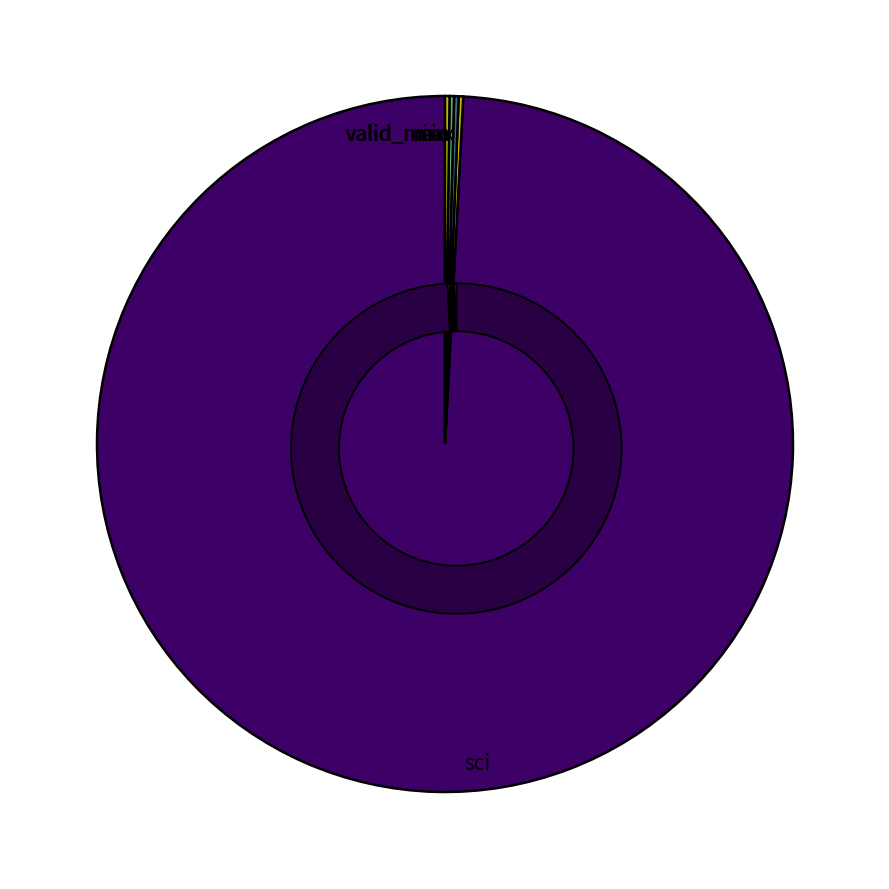

What percentage is NOT represented by min?

99.8%